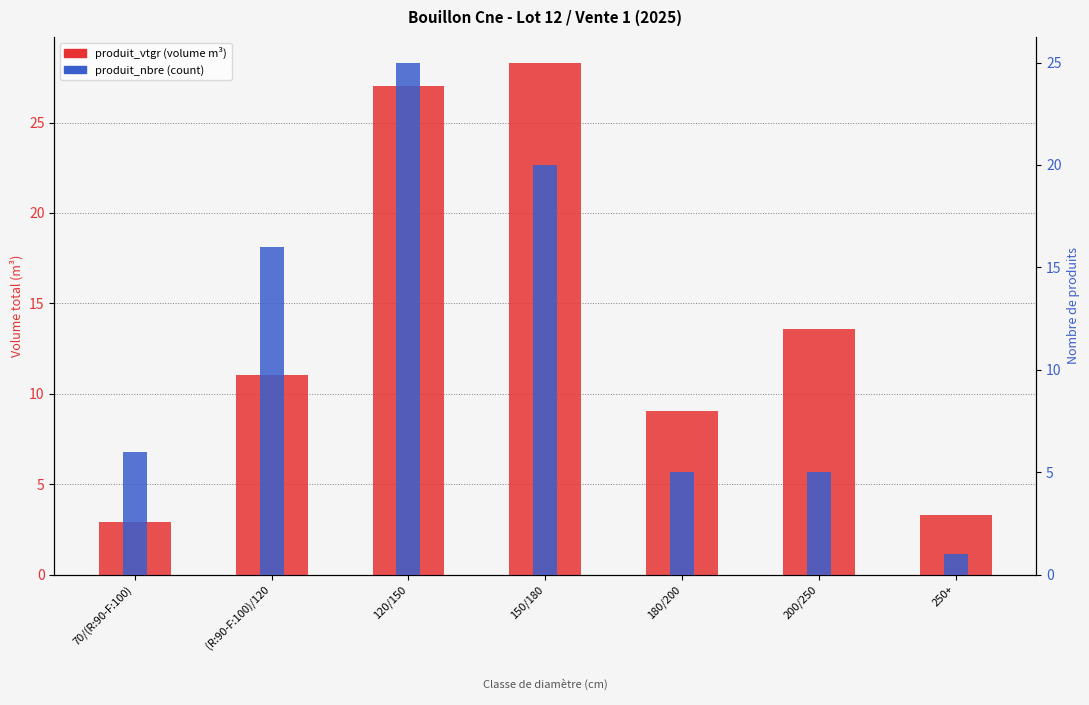

What is the value of the produit_vtgr (volume) bar at the 3rd from the left?

27.0